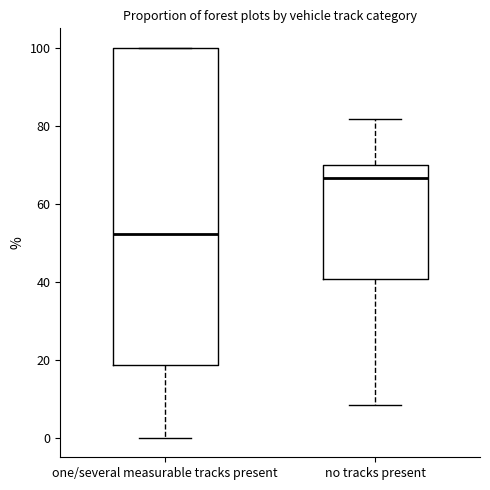

Which box's median line is the highest?

no tracks present